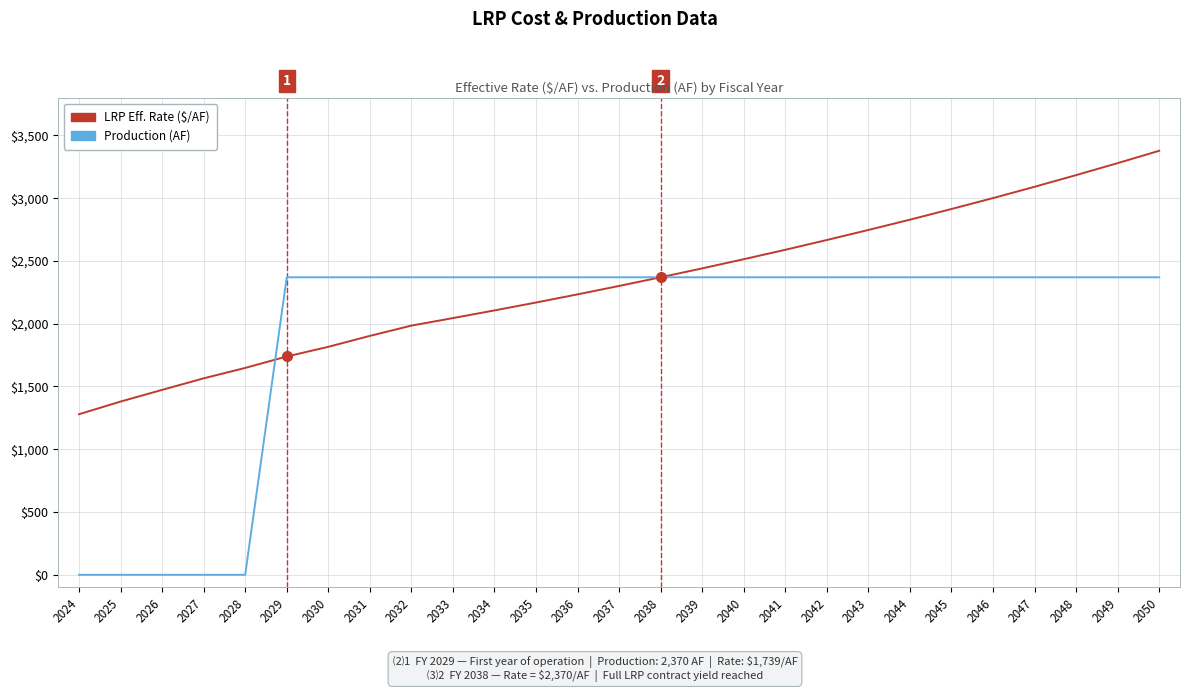

Between which two adjacent categories do LRP Eff. Rate ($/AF) and Production (AF) first intersect?

2028 and 2029